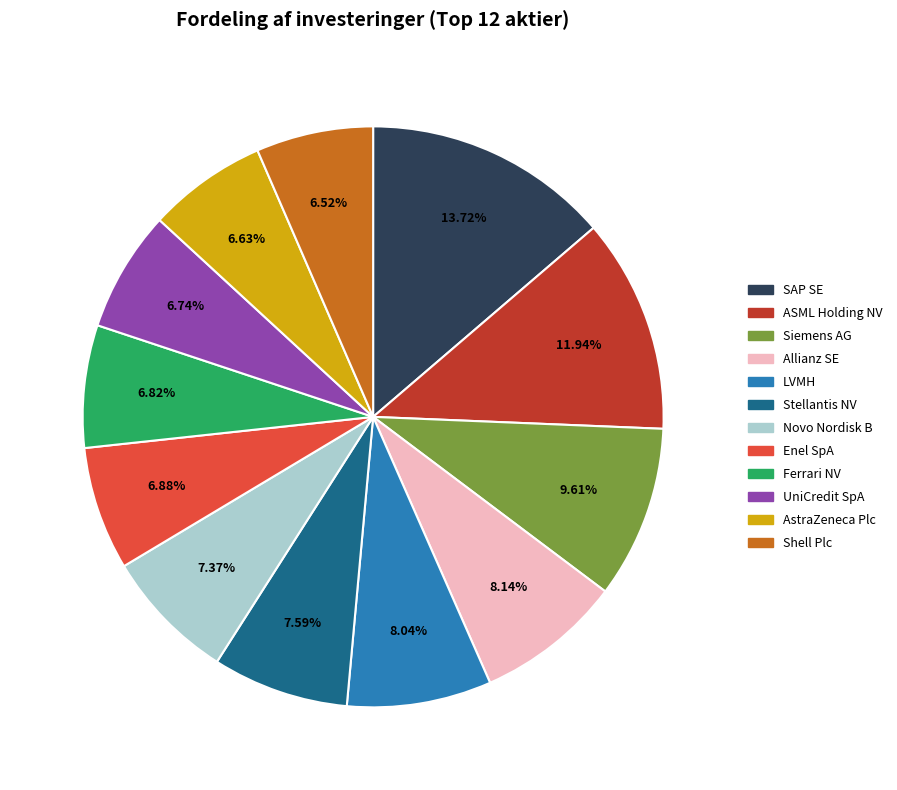

Which category has the biggest portion of the pie?

SAP SE